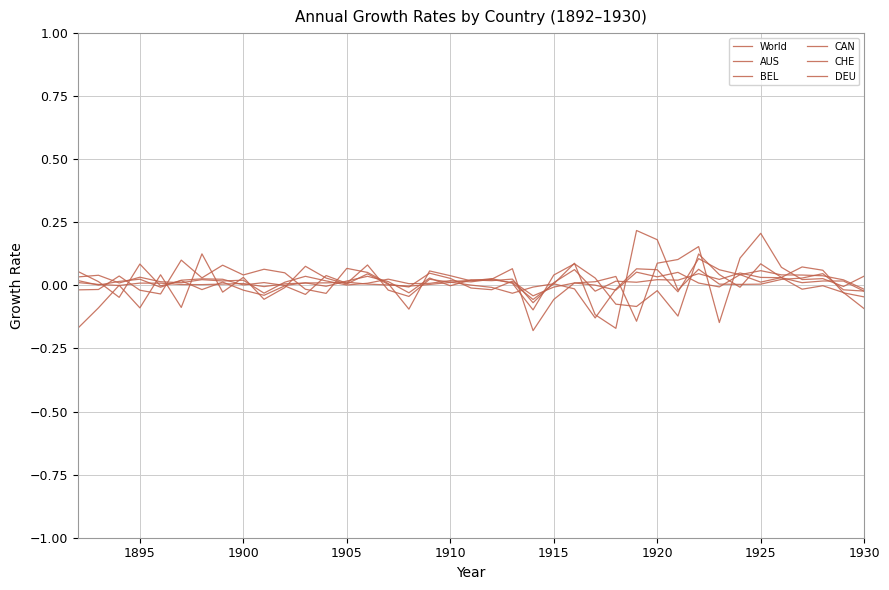

What is the difference between the maximum and minimum values in the DEU series?

0.4